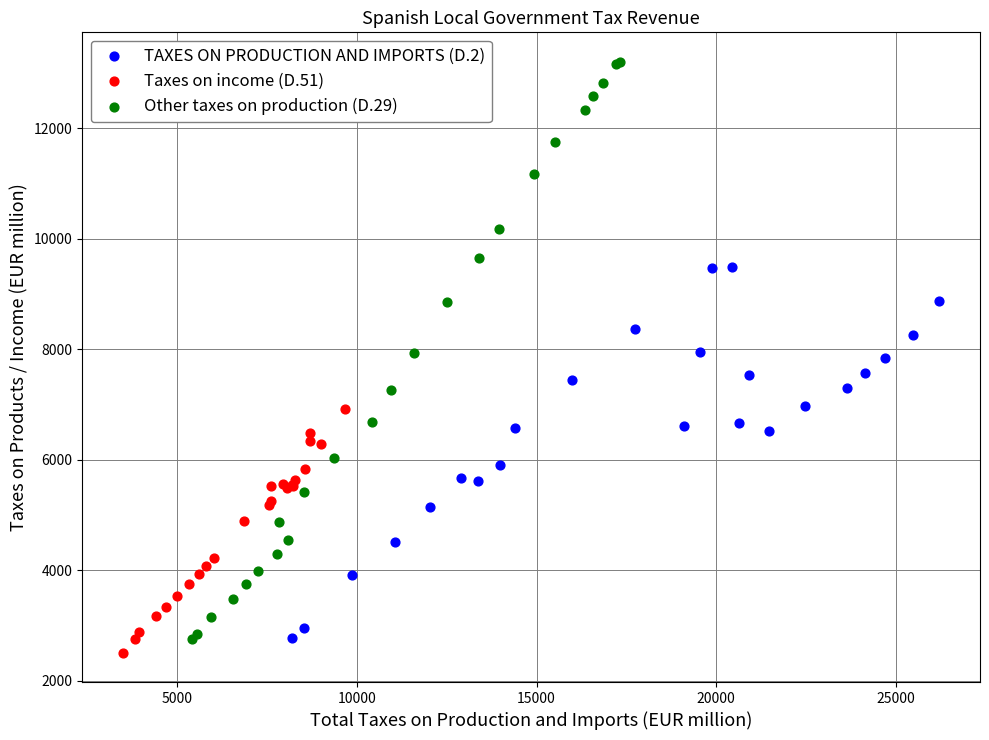

Which series has the largest Y range (max minus min)?

Other taxes on production (D.29)